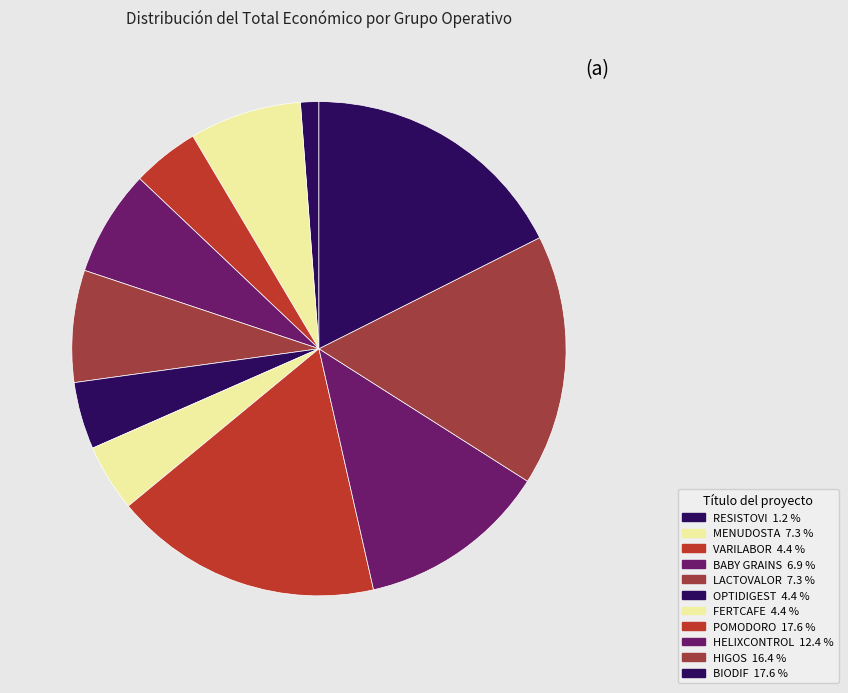

To the nearest percent, what is the difference between the HIGOS and VARILABOR slice percentages?

12%